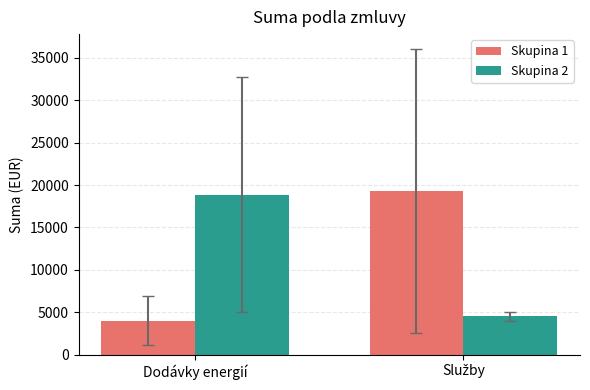

Where is Skupina 1 nearest to the value 11639?

Dodávky energií